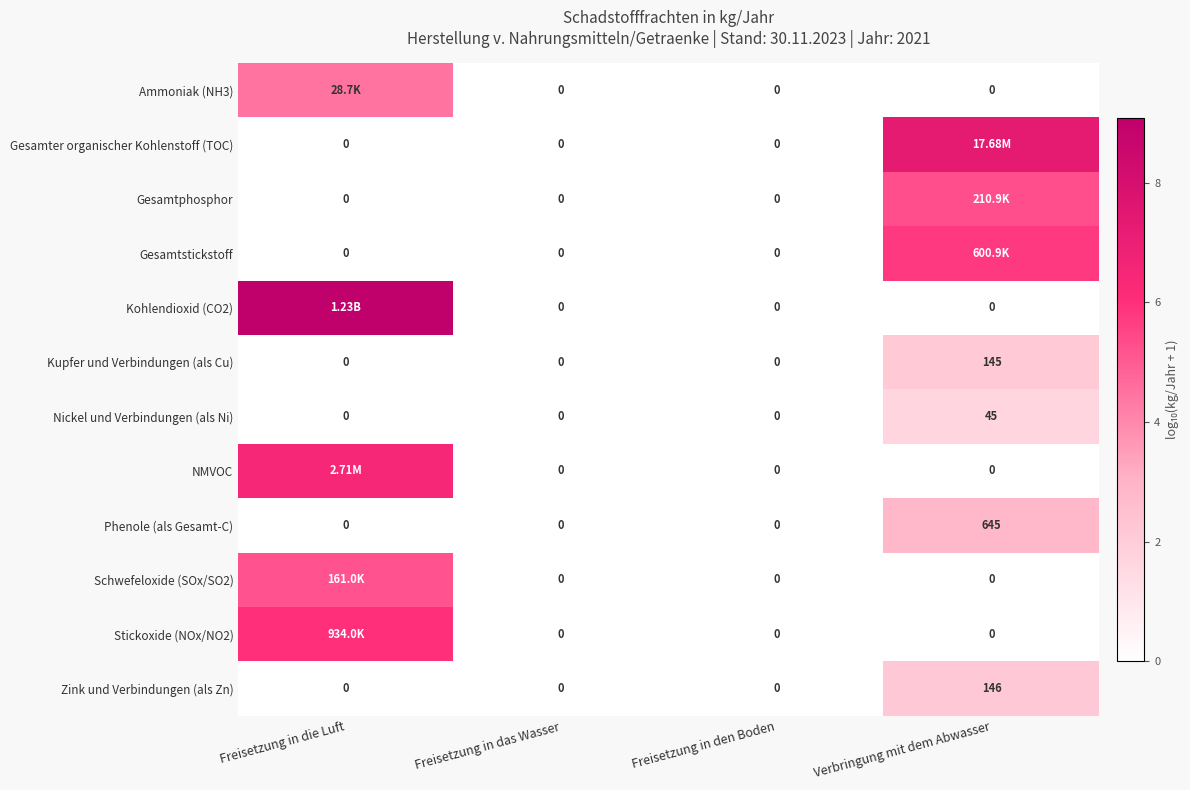

What is the difference between the highest and lowest values at Verbringung mit dem Abwasser?

7.2